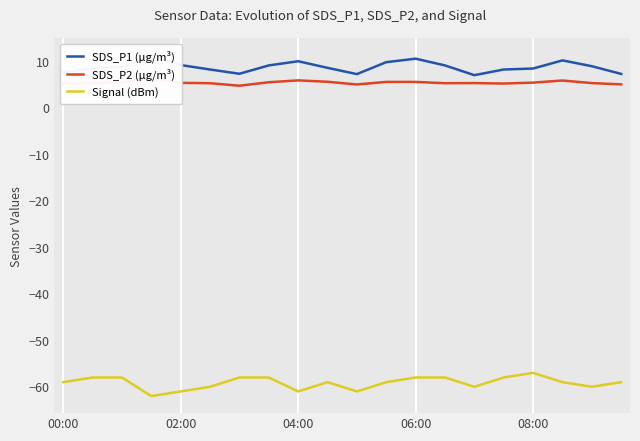

The value of Signal (dBm) at 08:00 is -100. True or false?

False